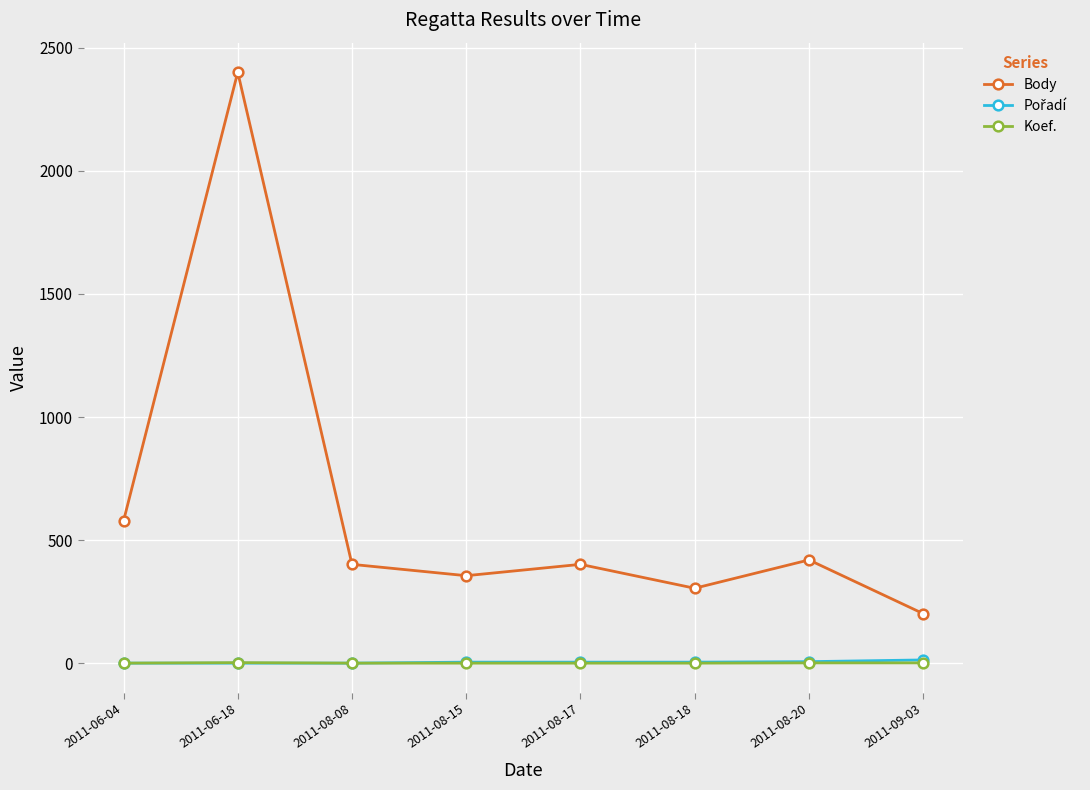

Which series has the largest range (max minus min)?

Body